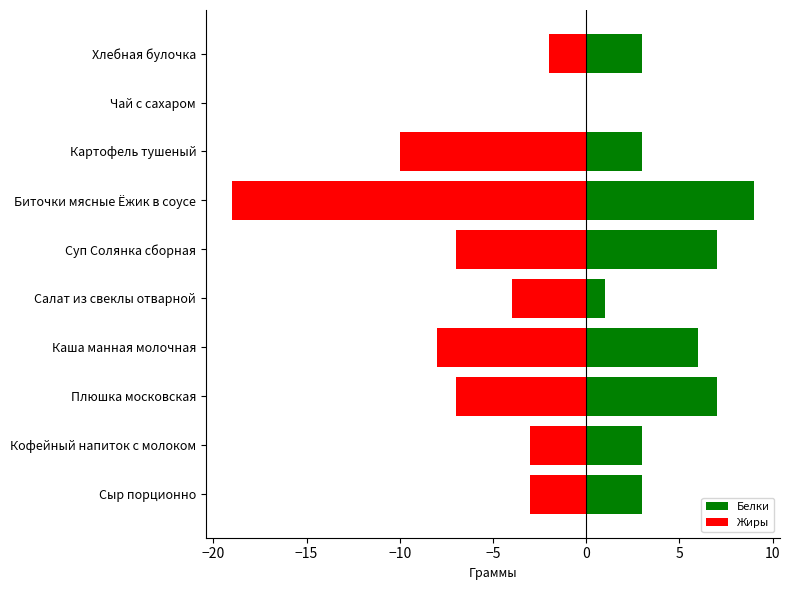

How many values in Жиры are below zero?

9